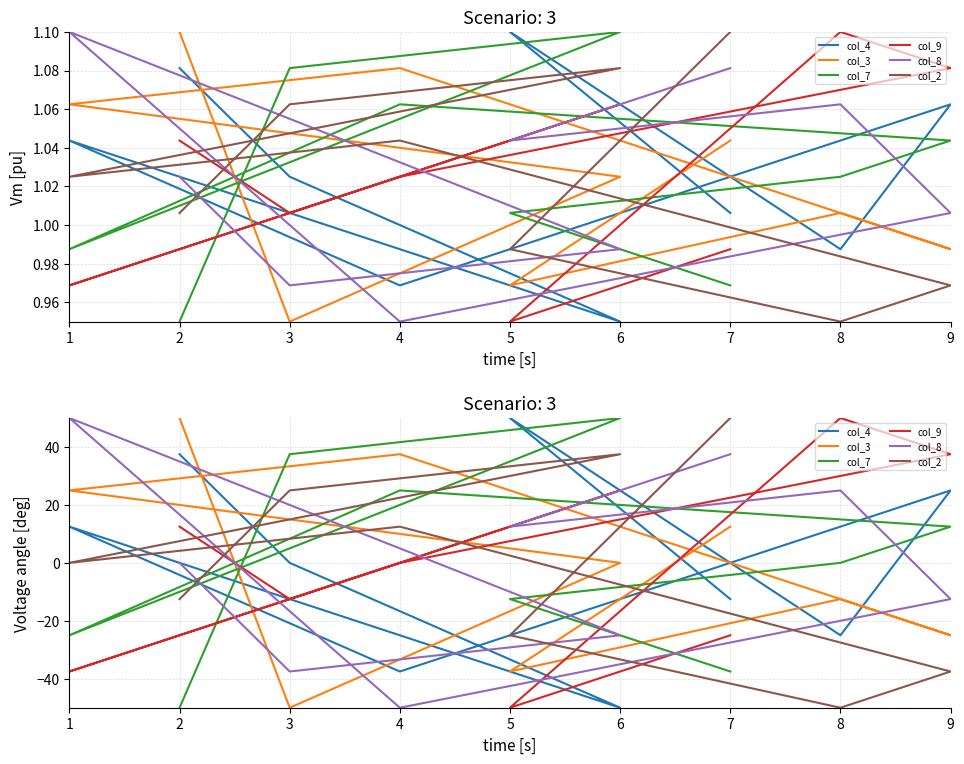

True or false: col_2 has a value of 22.1 at 7.

False